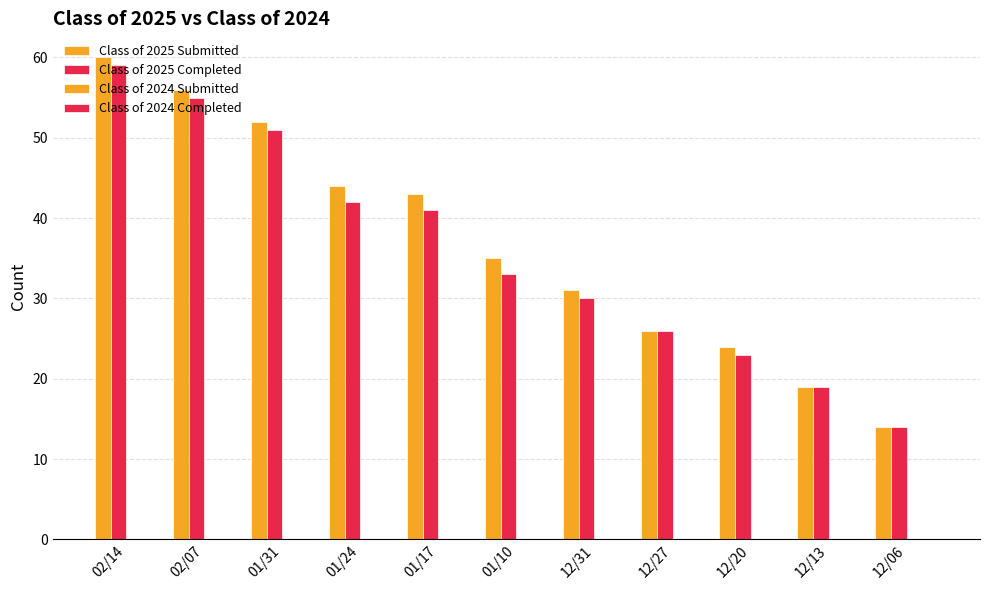

Which has a higher value, 12/13 or 01/24?

01/24